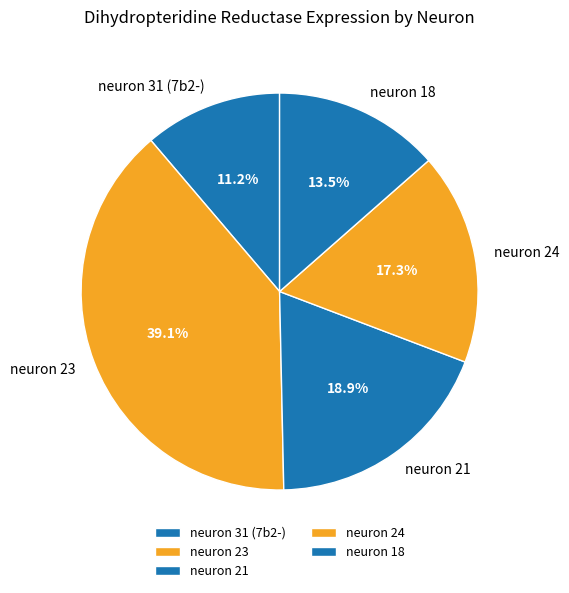

Does neuron 23 account for over 50% of the chart?

No